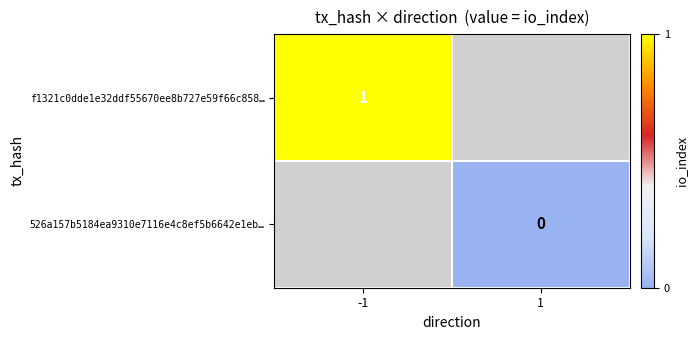

True or false: f1321c0dde1e32ddf55670ee8b727e59f66c858… has a value of 0.7 at -1.

False